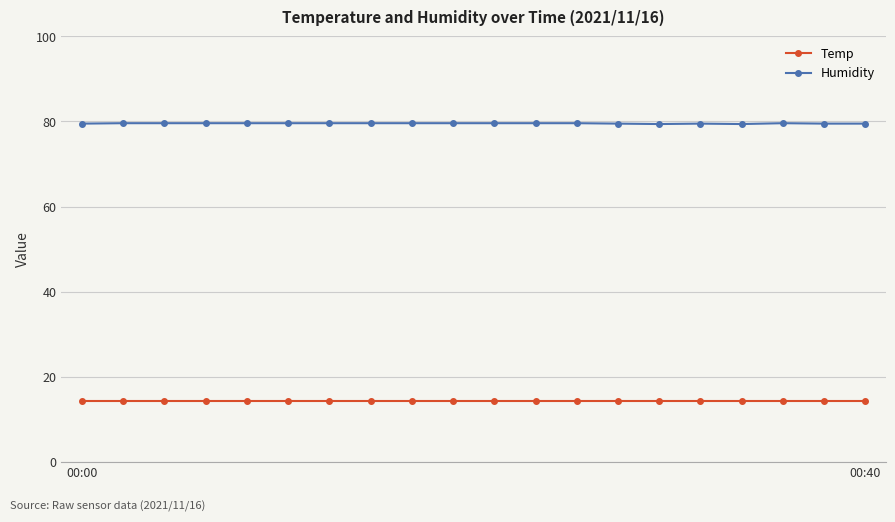

Rank the series by their maximum value, from highest to lowest.

Humidity, Temp